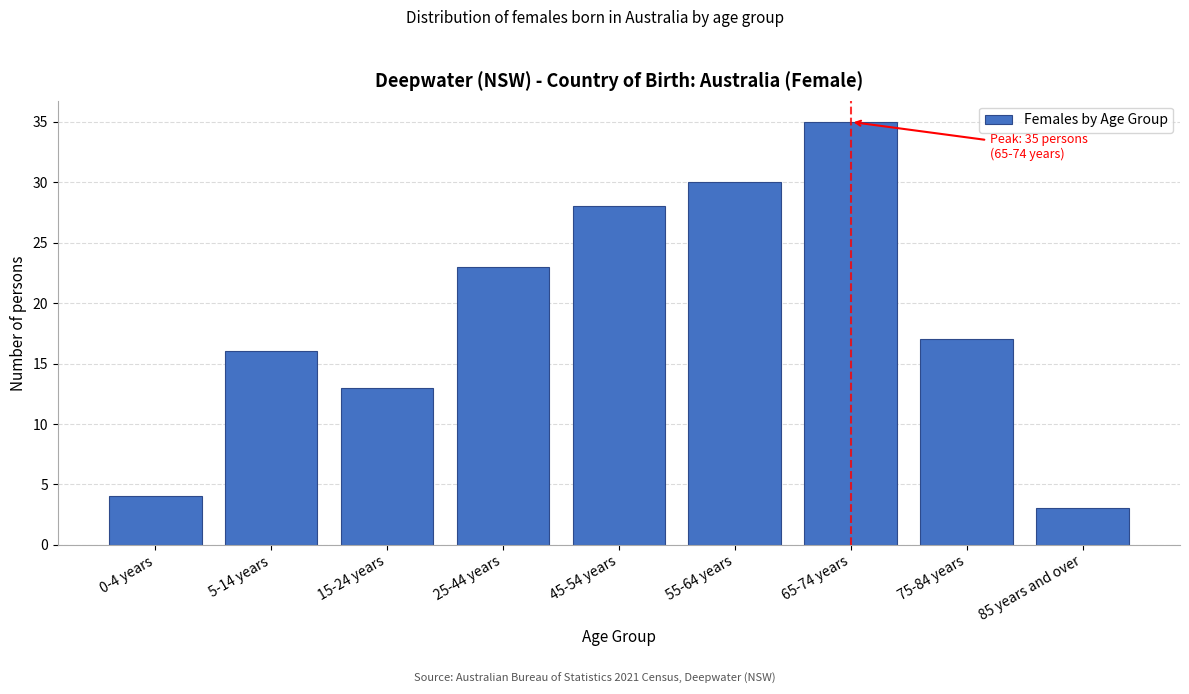

Reading left to right, extract all data points from this chart.

4	16	13	23	28	30	35	17	3